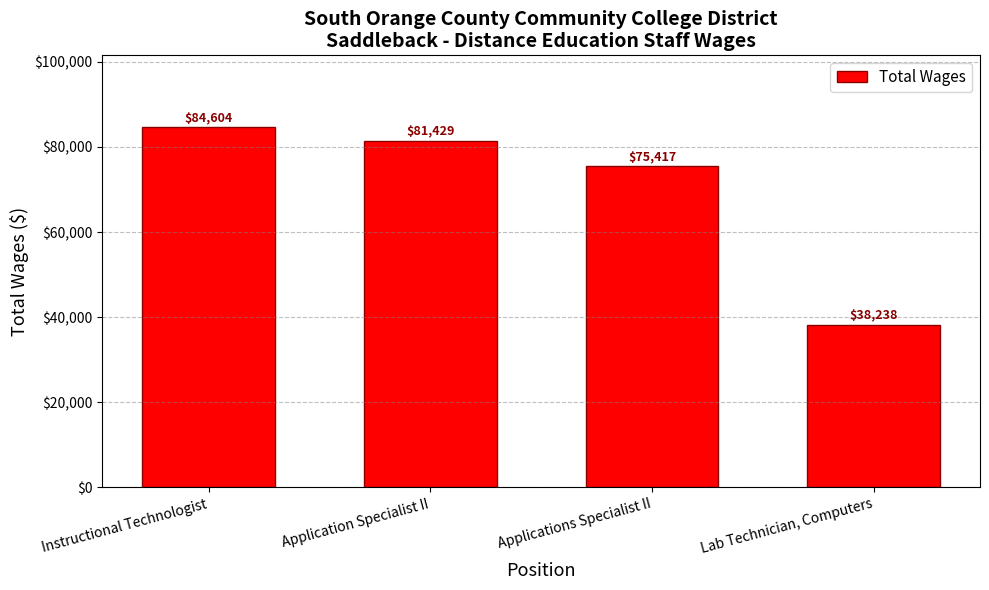

Which has a higher value, Application Specialist II or Applications Specialist II?

Application Specialist II